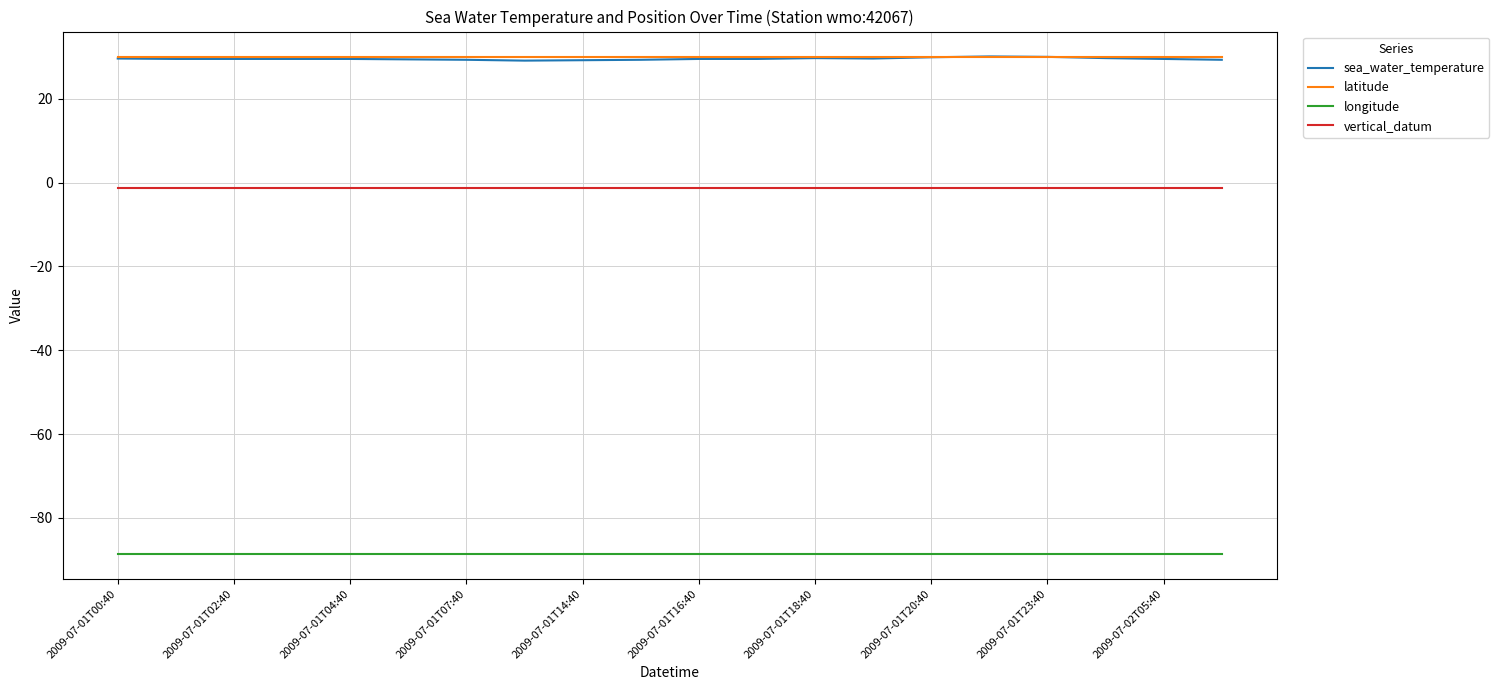

How many sea_water_temperature values are between 29 and 30?

19